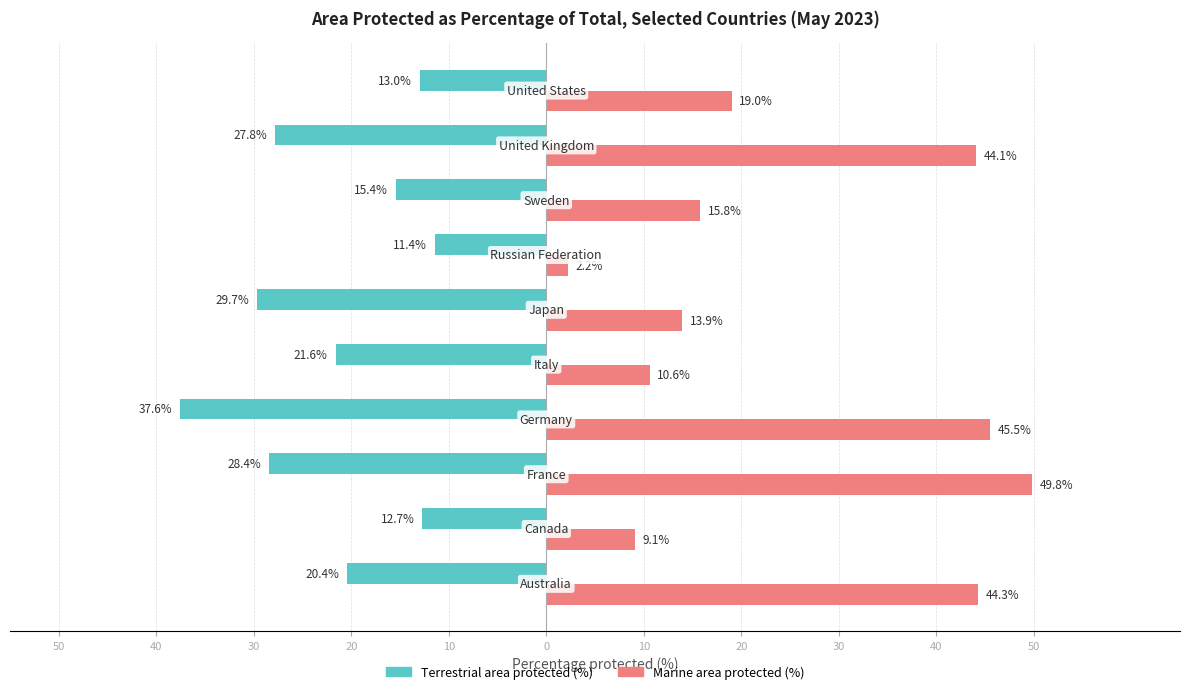

Which series has the largest total across all categories?

Marine area protected (%)